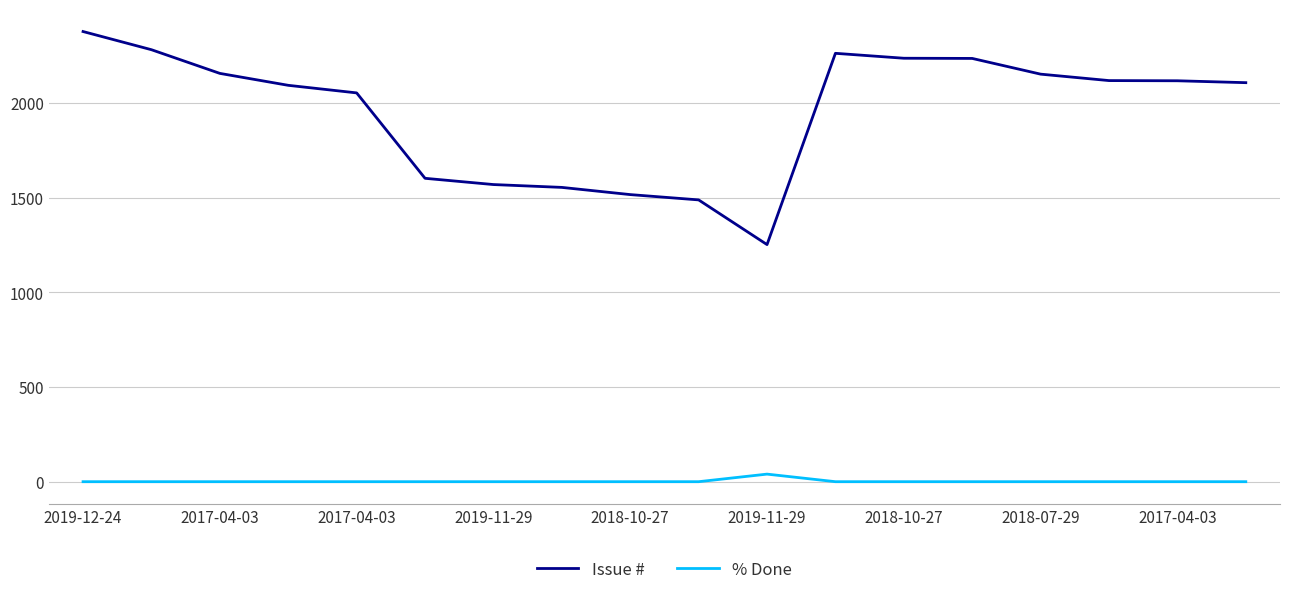

Does the chart have visible grid lines?

Yes